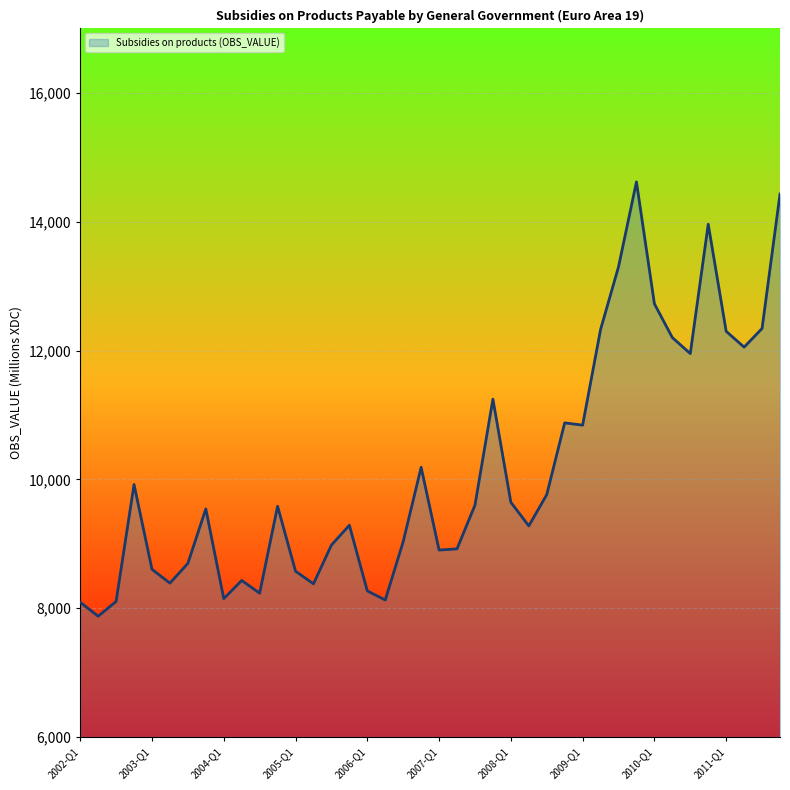

What is the greatest value displayed?

14618.4